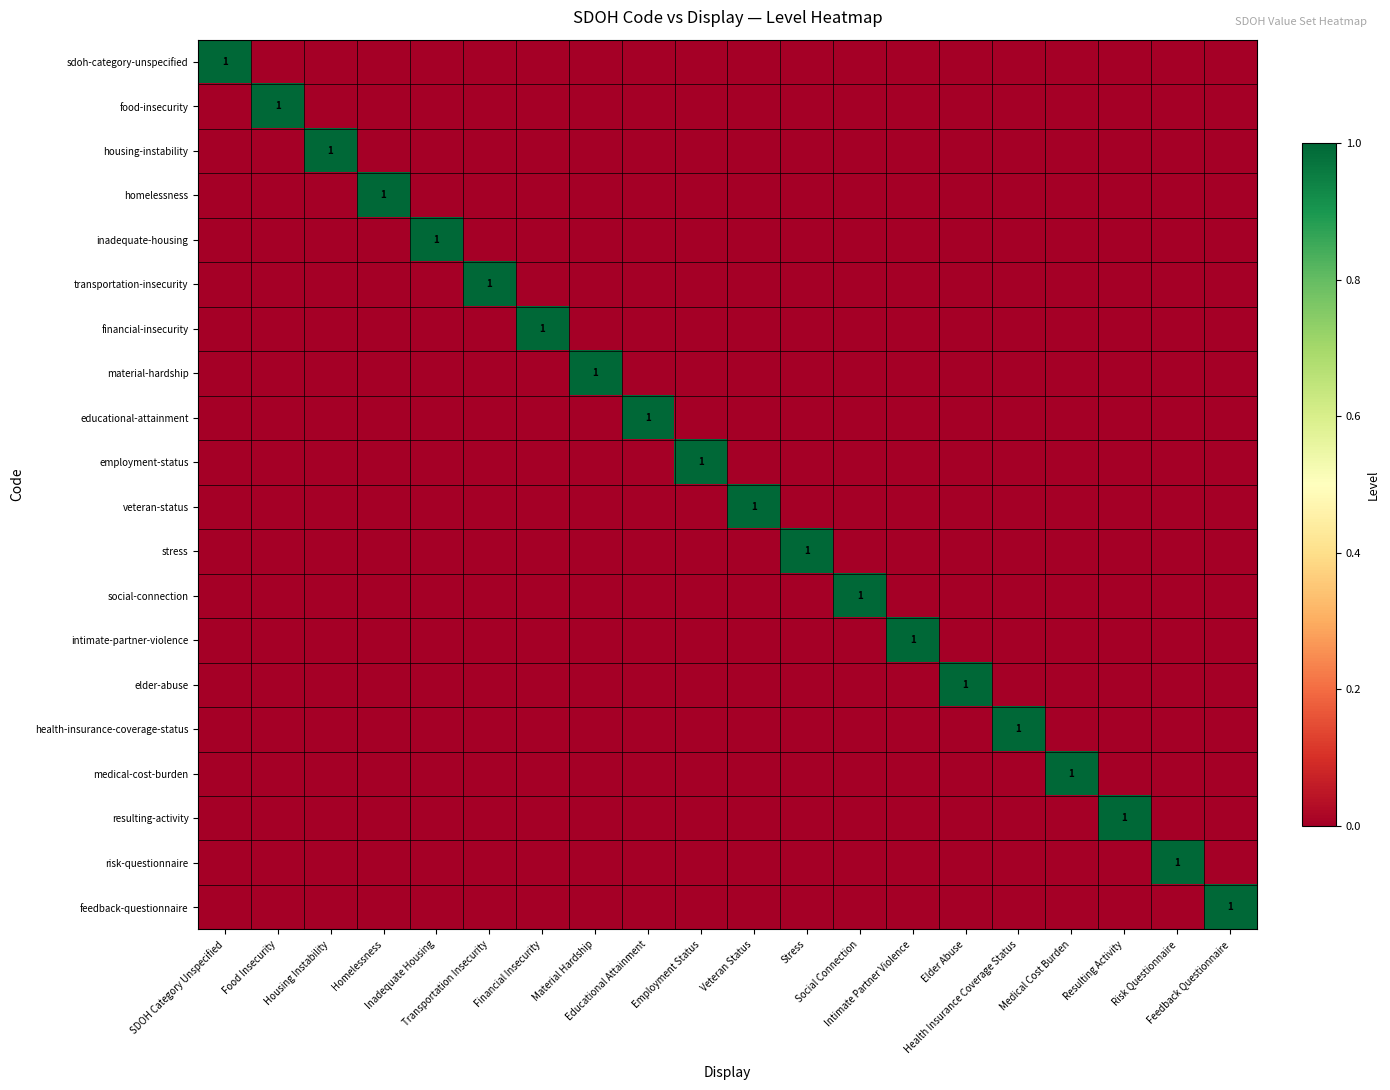

How many values in the stress series exceed 0?

1